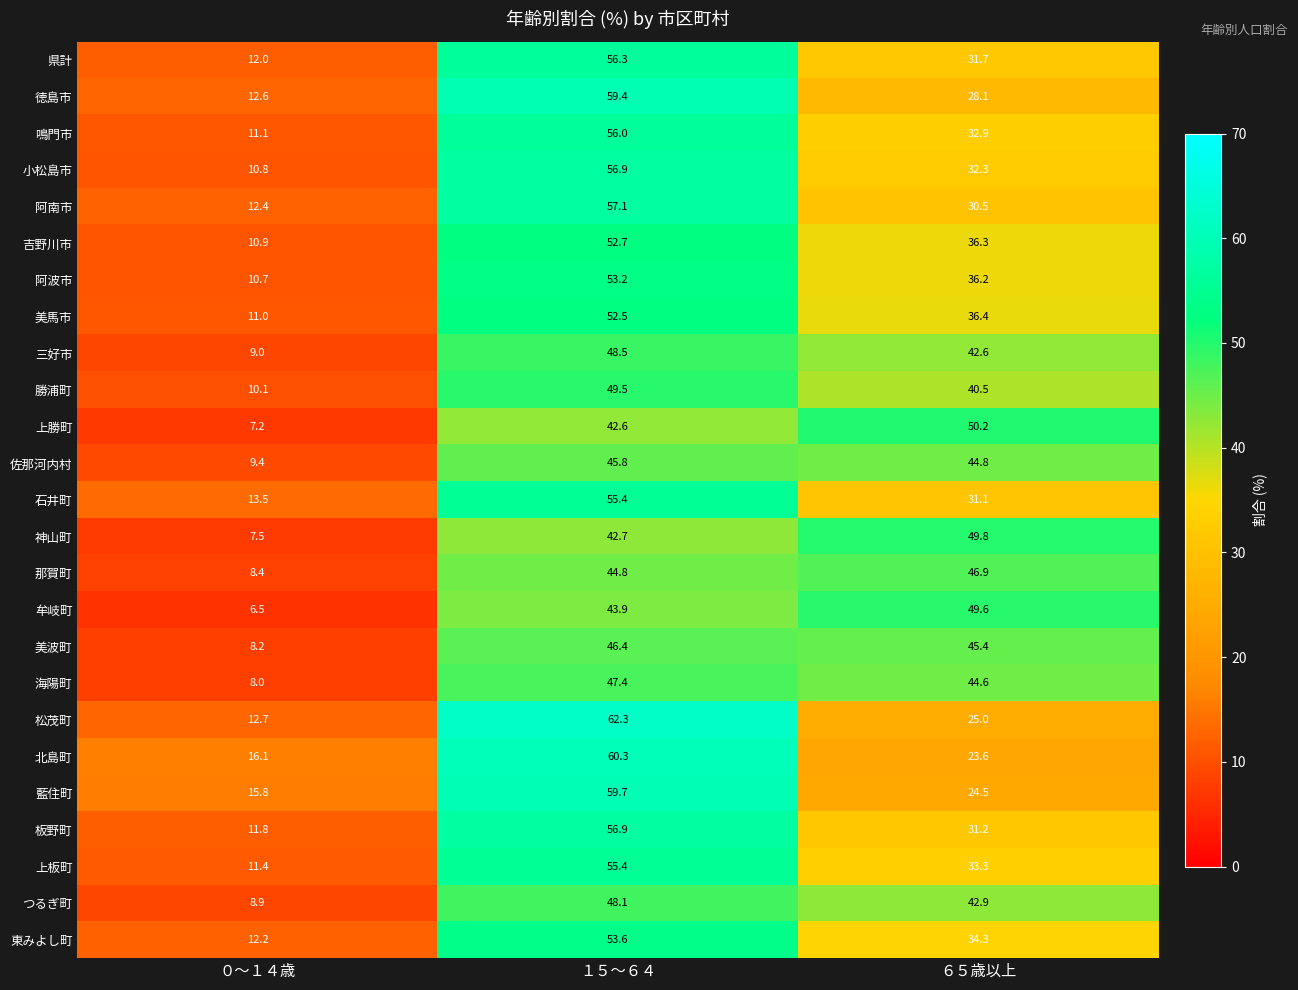

The 松茂町 series shows 25.0 at ６５歳以上. True or false?

True